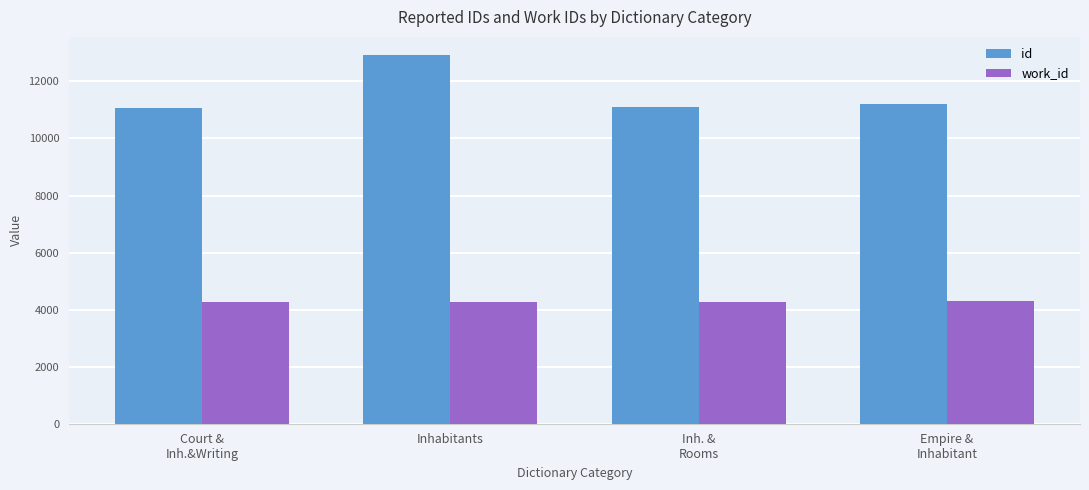

At which category is the sum across all series the highest?

Inhabitants